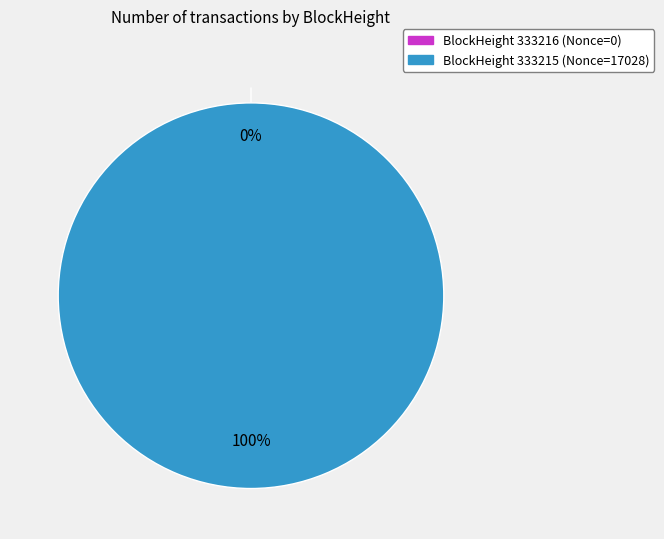

To the nearest percent, what is the combined percentage of 333216 and 333215?

100%